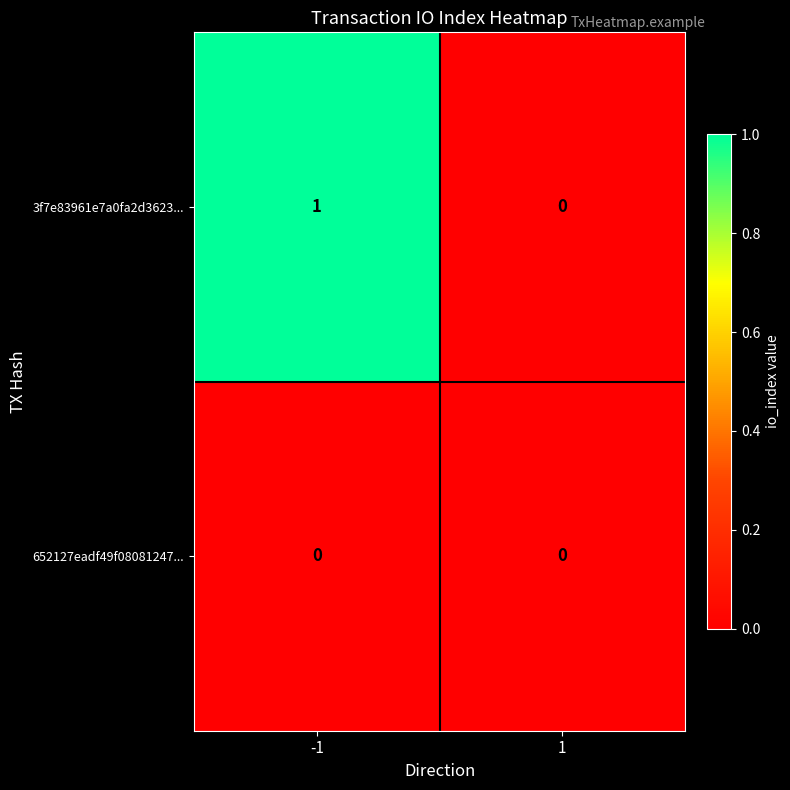

Rank the series by their average value, from highest to lowest.

3f7e83961e7a0fa2d3623..., 652127eadf49f08081247...